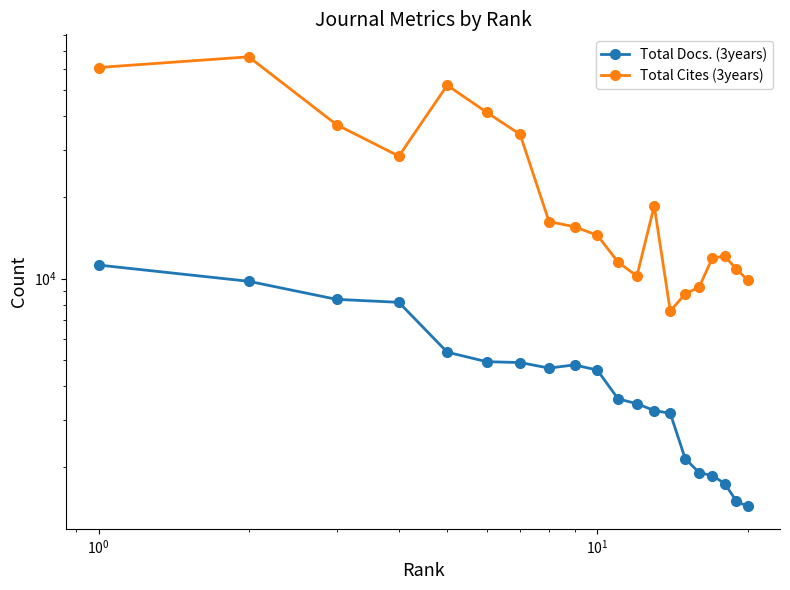

True or false: Total Docs. (3years) and Total Cites (3years) intersect in this chart.

False